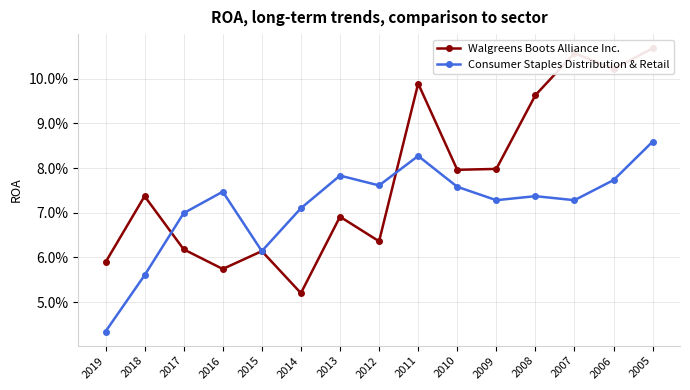

At which label is Consumer Staples Distribution & Retail closest to 0?

2019